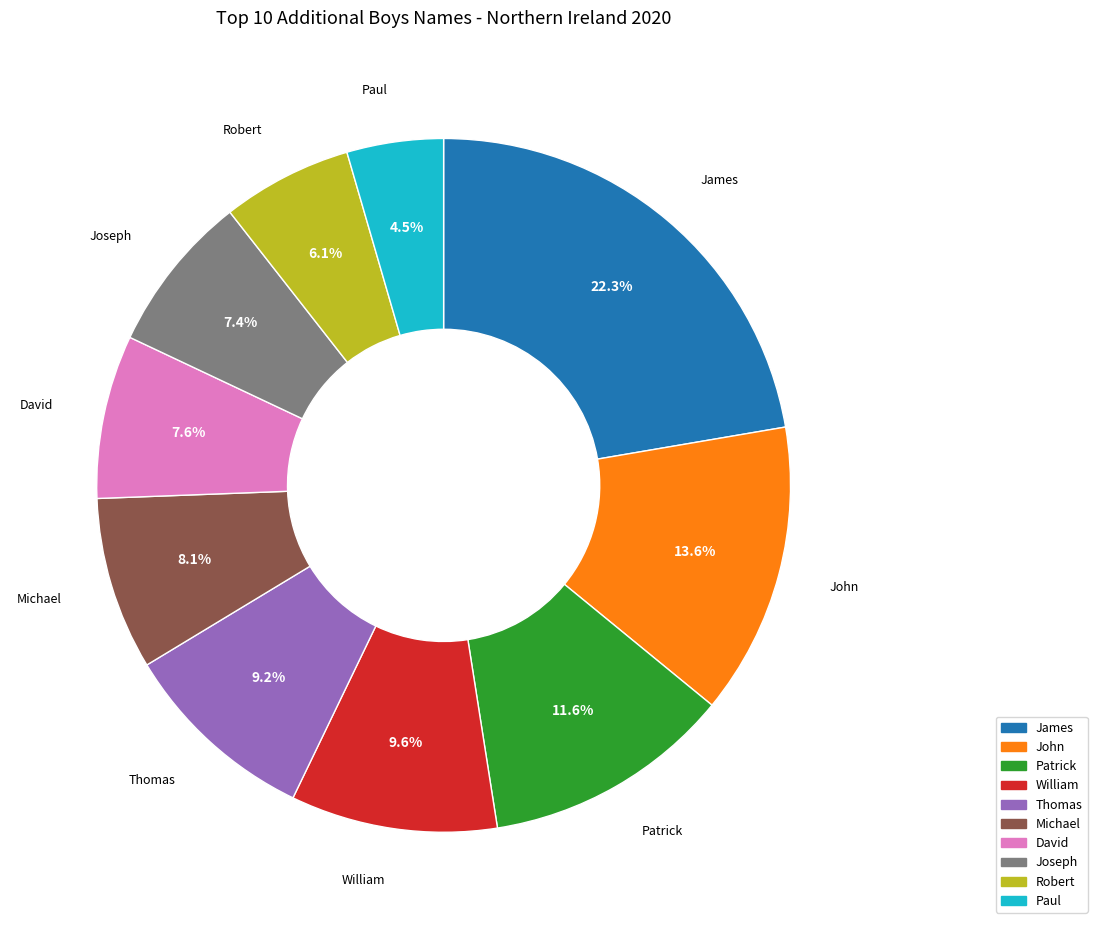

To the nearest percent, what is the average slice percentage?

10%